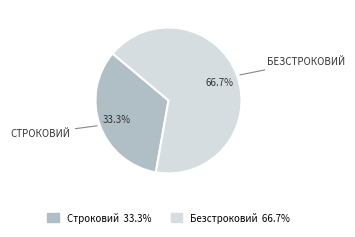

Do Строковий and Безстроковий together represent more than half of the pie?

Yes